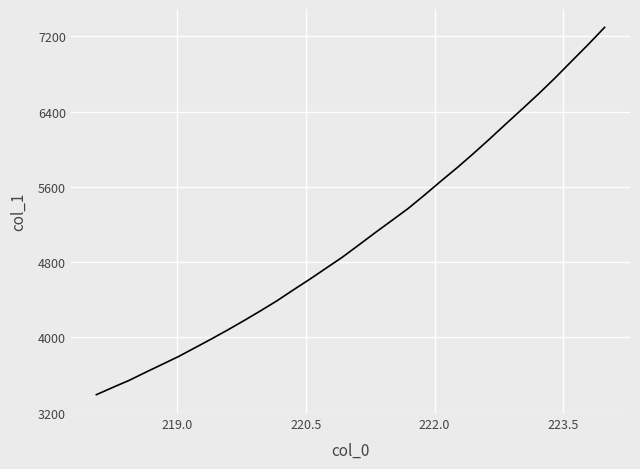

How many lines are shown in the chart?

1